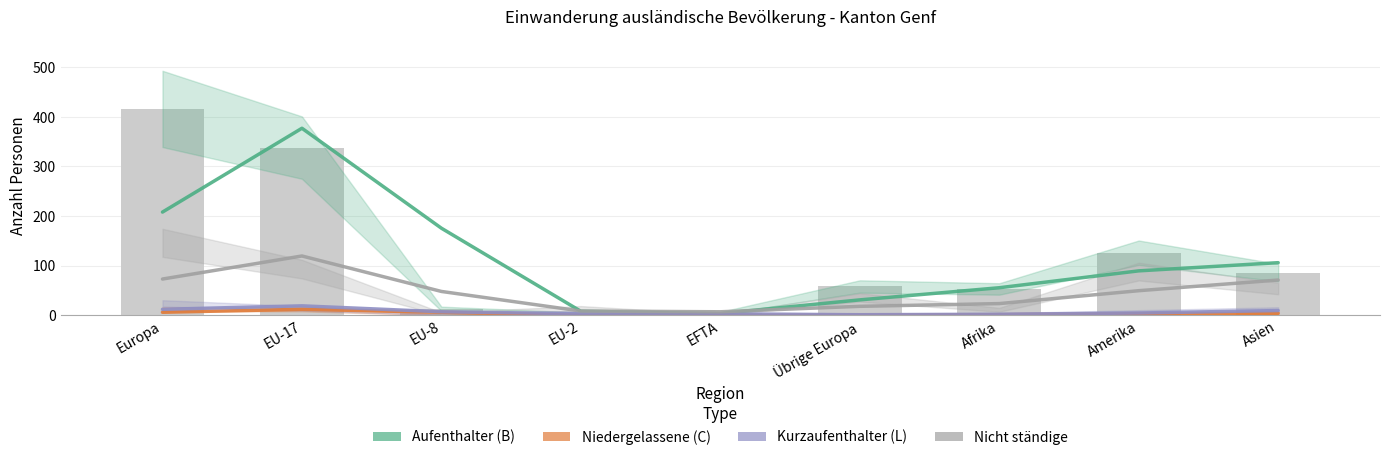

What position from the right is EFTA?

5